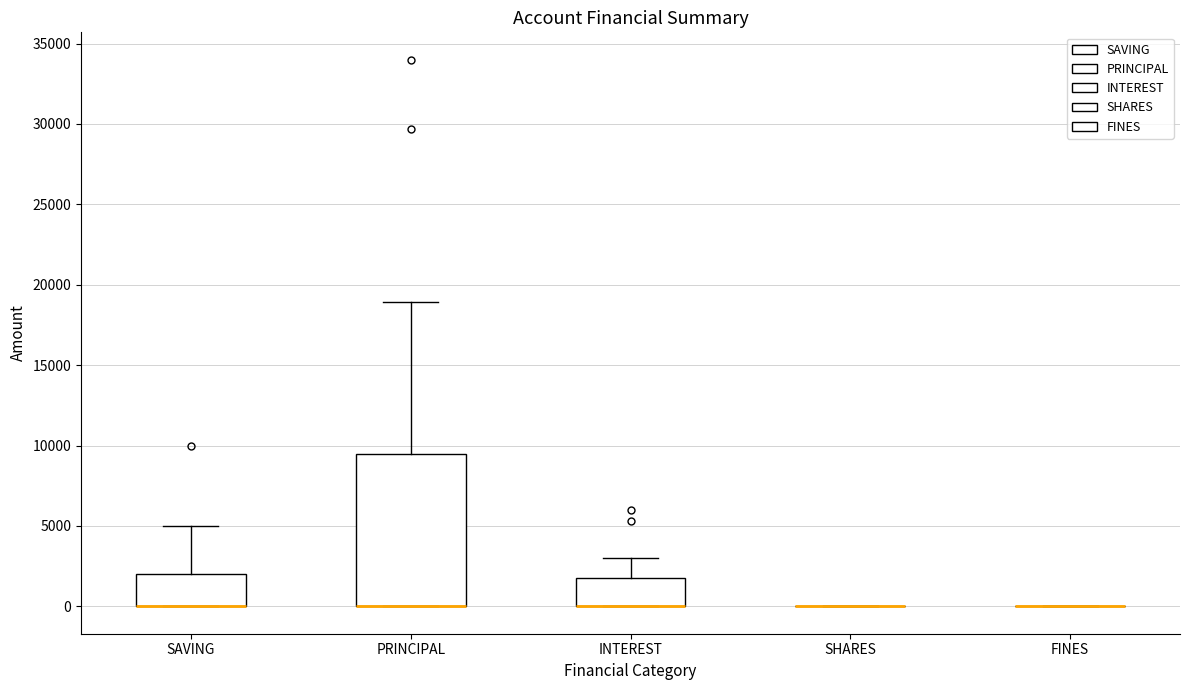

Which box is the tallest, from its lower edge to its upper edge?

PRINCIPAL